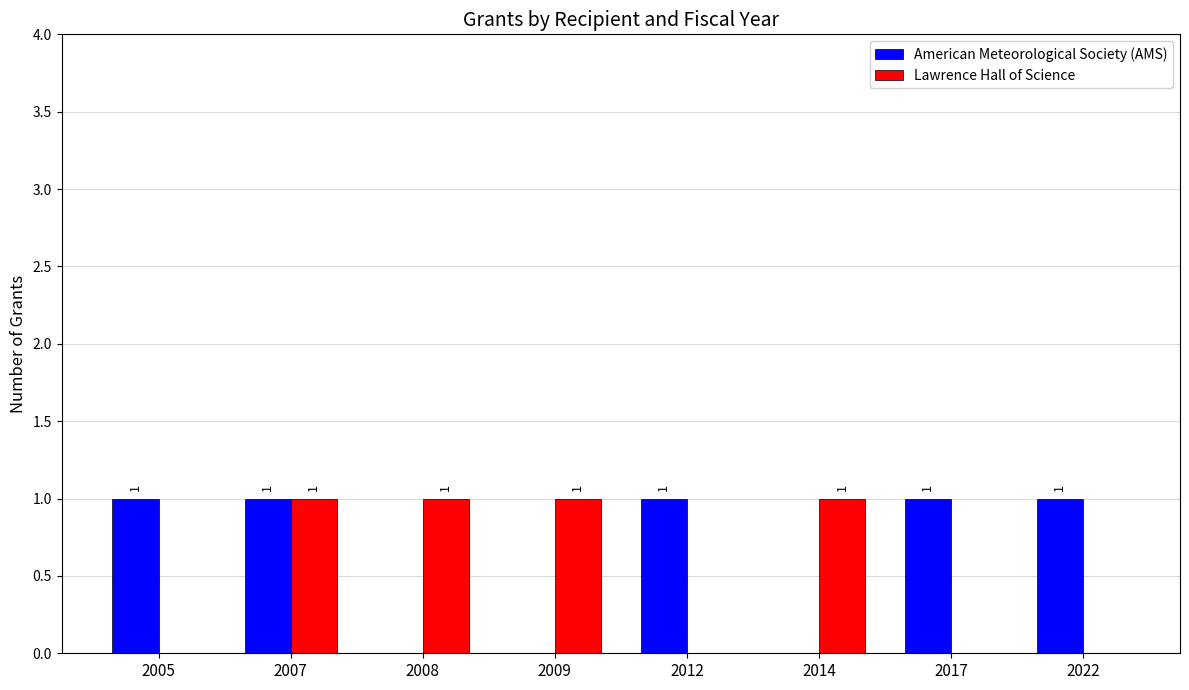

How many positive values does the American Meteorological Society (AMS) series have?

5